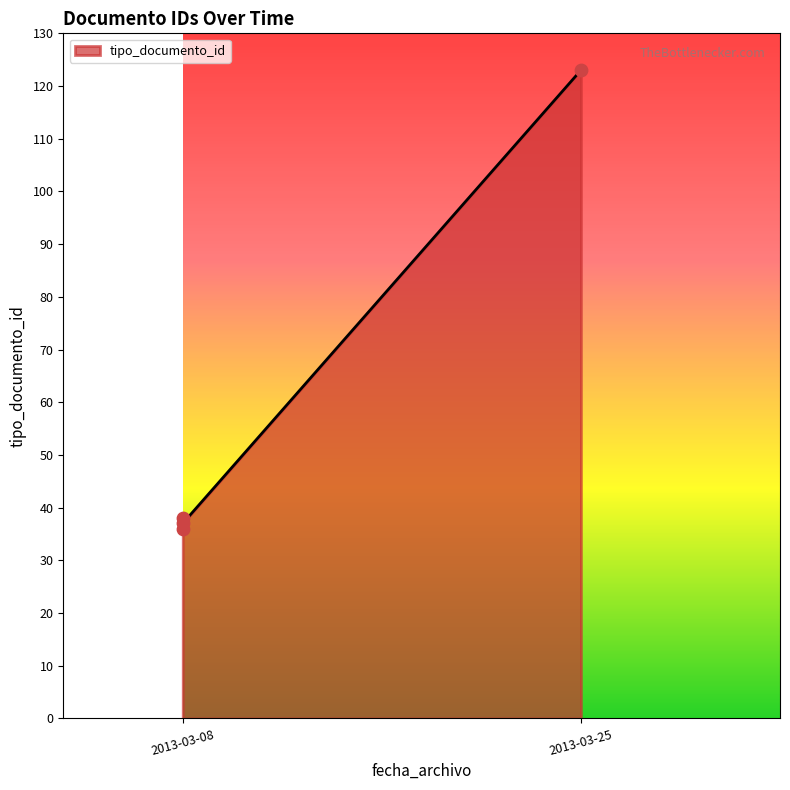

Which has a higher value, 2013-03-08 or 2013-03-08?

2013-03-08